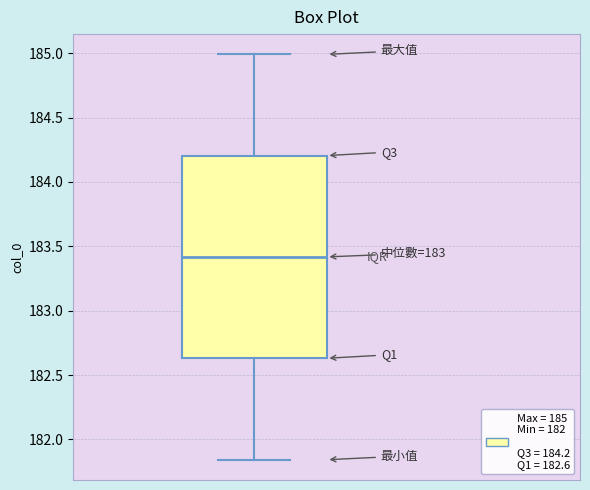

Transcribe this box plot: give where the median line is, the range the box spans, and where the two whiskers end, as read against the y-axis. The values are not printed on the chart, so give them approximately, as read against the axis.

median 183.40, box 182.65 to 184.20, whiskers 181.85 to 185.00